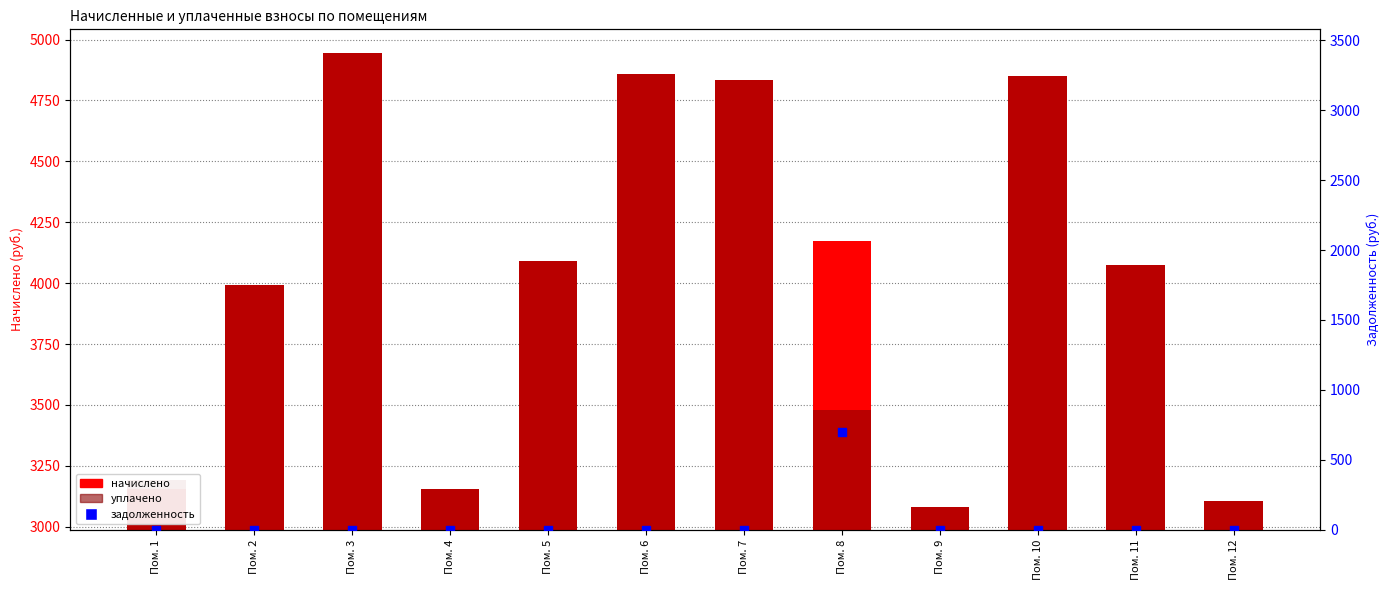

Which series contains the lowest Y value?

задолженность